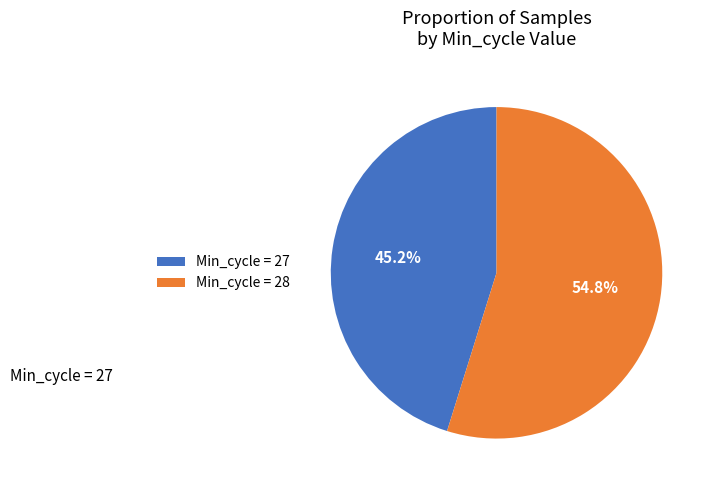

Which has a higher value, Min_cycle = 27 or Min_cycle = 28?

Min_cycle = 28